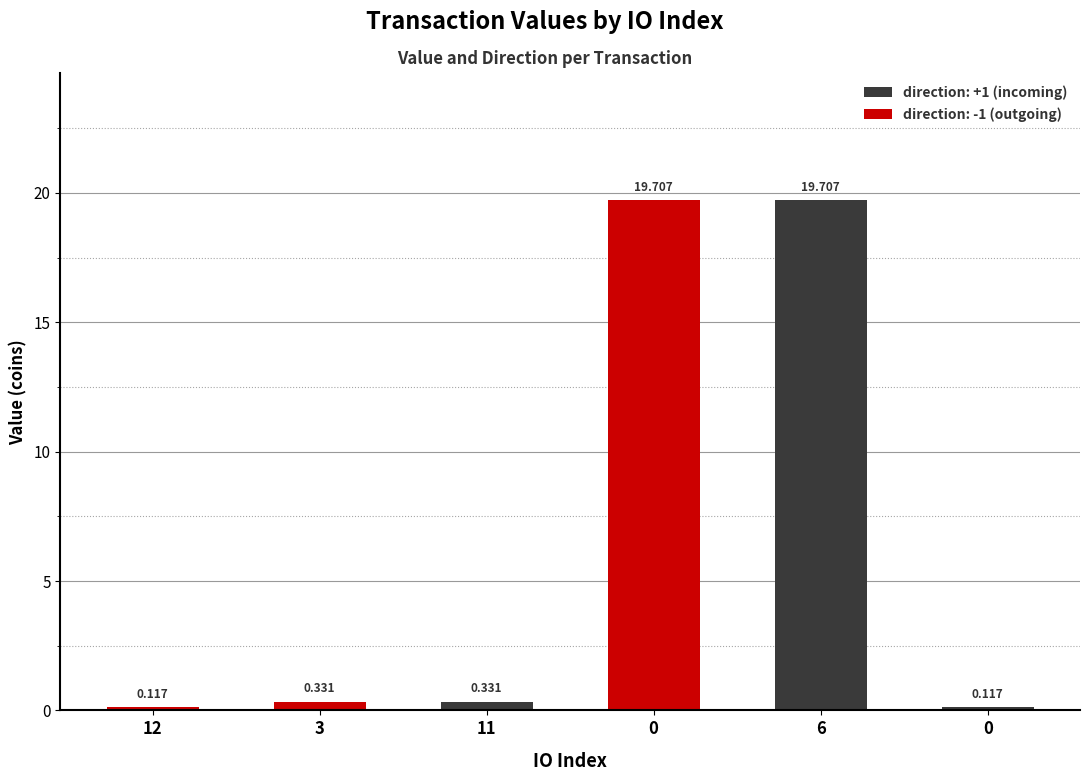

Reading left to right, transcribe all the data shown in this chart.

value: 12=0.1	3=0.3	11=0.3	0=19.7	6=19.7	0=0.1
direction: 12=-1.0	3=-1.0	11=1.0	0=-1.0	6=1.0	0=1.0